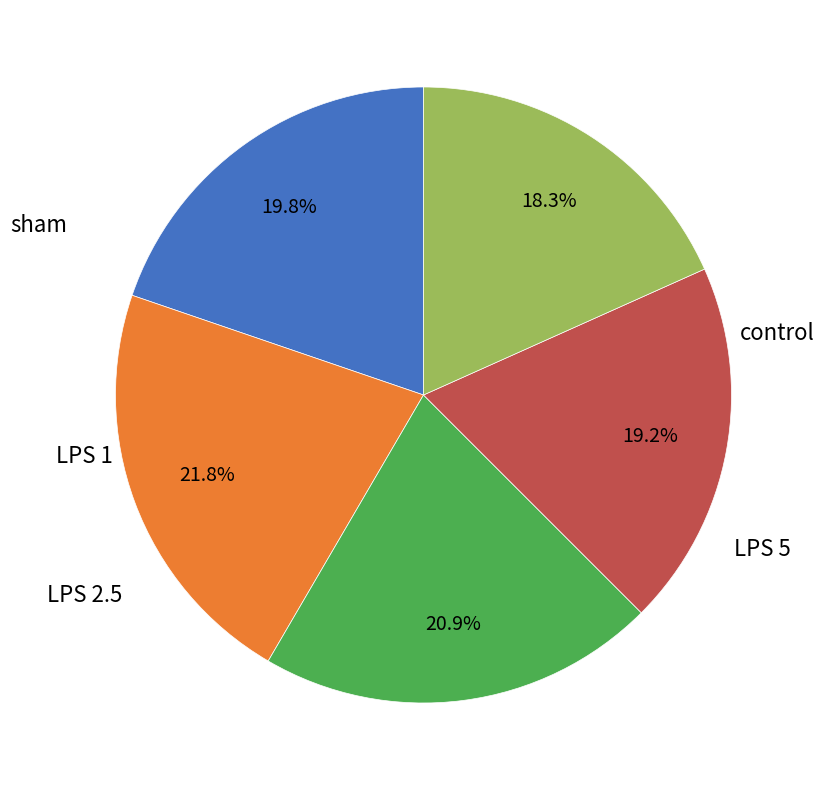

How many segments does this pie chart have?

5